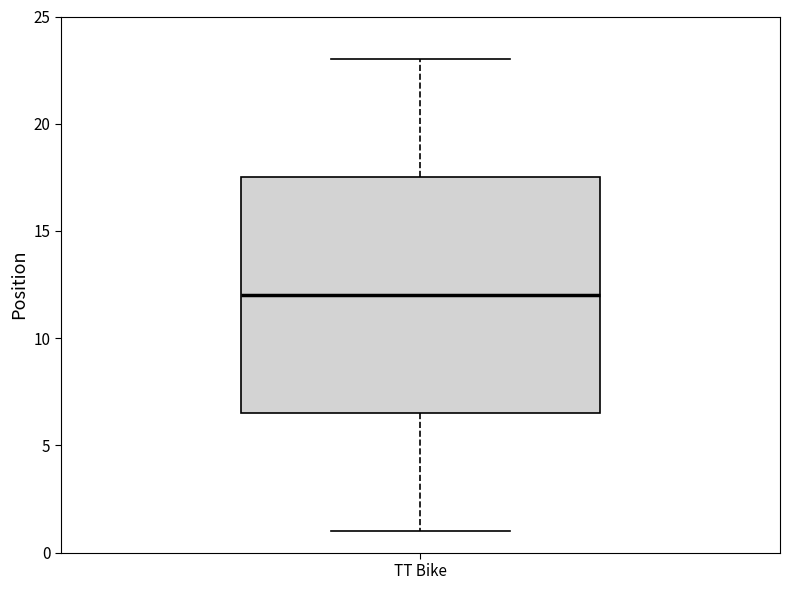

Read this box plot against the y-axis: the position of the median line, the range covered by the box, and the ends of both whiskers. The values are not printed on the chart, so give them approximately, as read against the axis.

median 12.0, box 6.5 to 17.5, whiskers 1.0 to 23.0